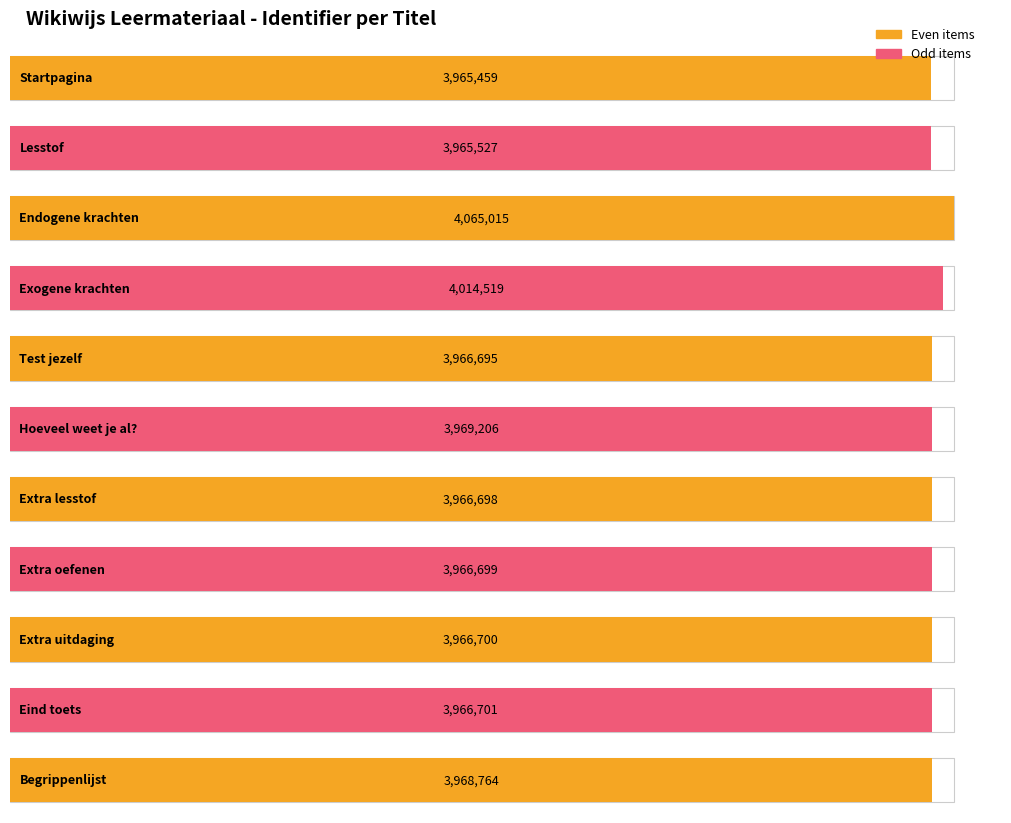

List the labels in order of value, smallest first.

Startpagina, Lesstof, Test jezelf, Extra lesstof, Extra oefenen, Extra uitdaging, Eind toets, Begrippenlijst, Hoeveel weet je al?, Exogene krachten, Endogene krachten